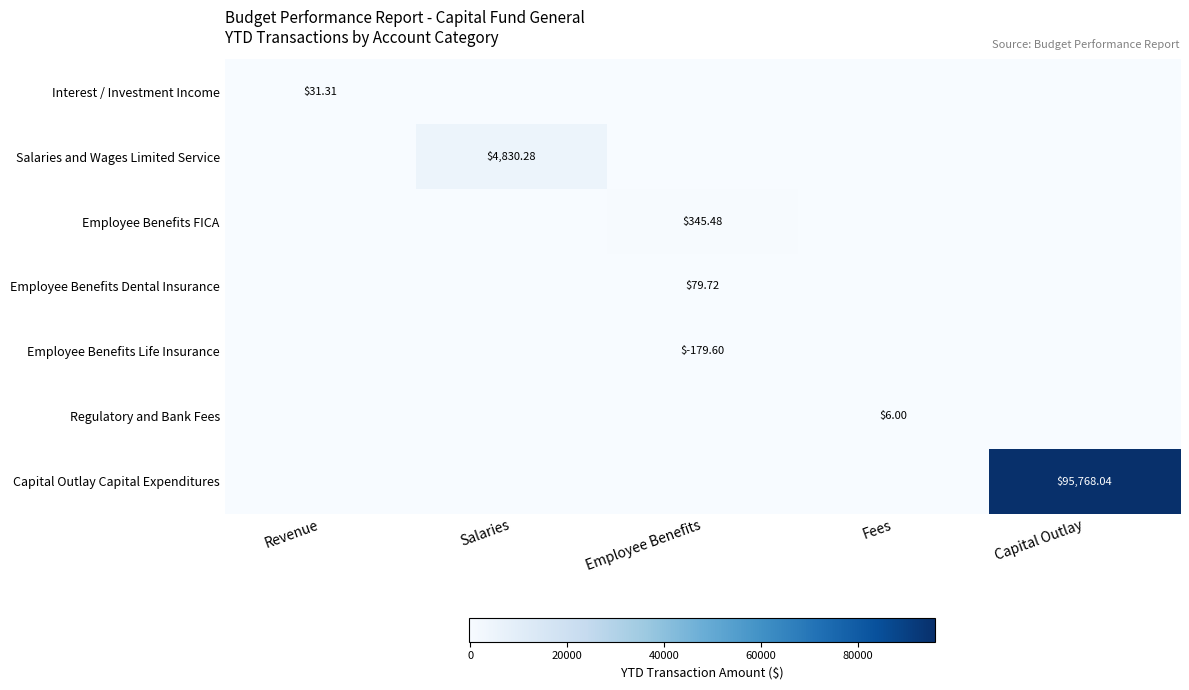

What is the greatest value displayed?

95768.0